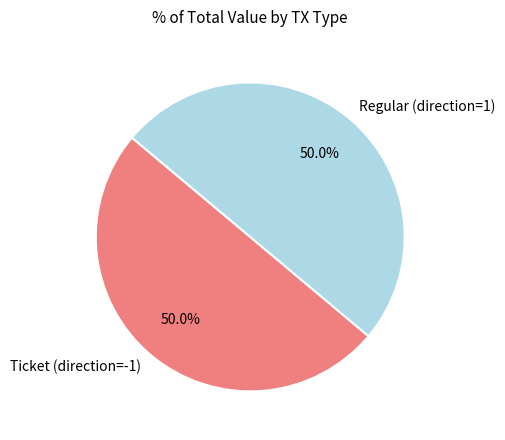

What is the ratio of the value at Regular (direction=1) to the value at Ticket (direction=-1)?

1.0